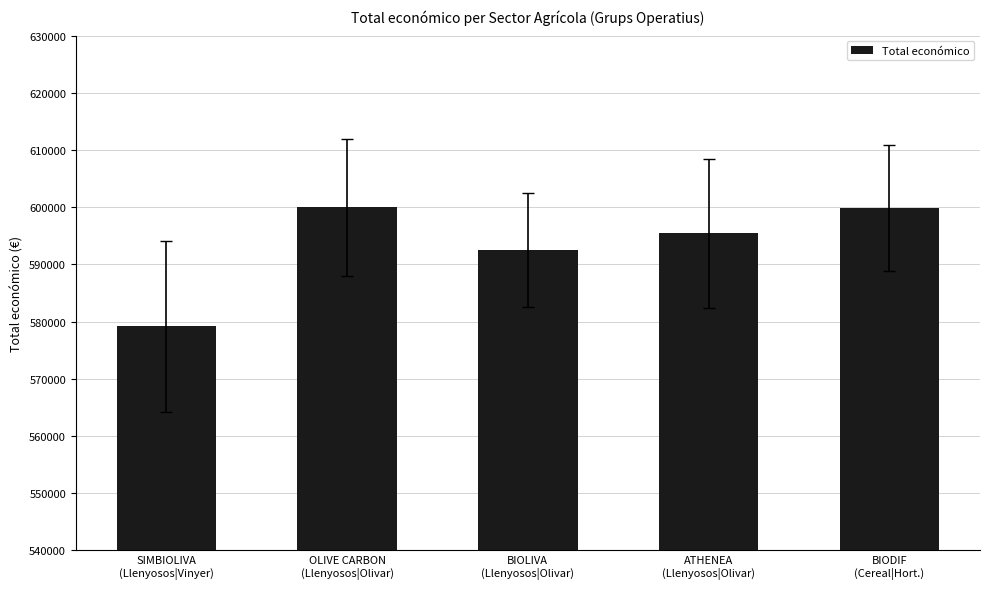

Between BIODIF
(Cereal|Hort.) and ATHENEA
(Llenyosos|Olivar), which is larger?

BIODIF
(Cereal|Hort.)